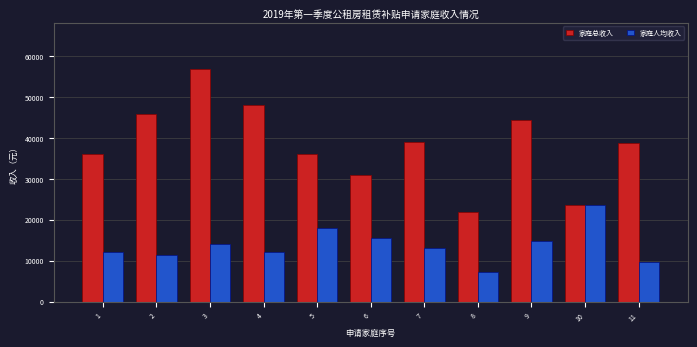

What are all the series names shown in the legend?

家庭总收入, 家庭人均收入